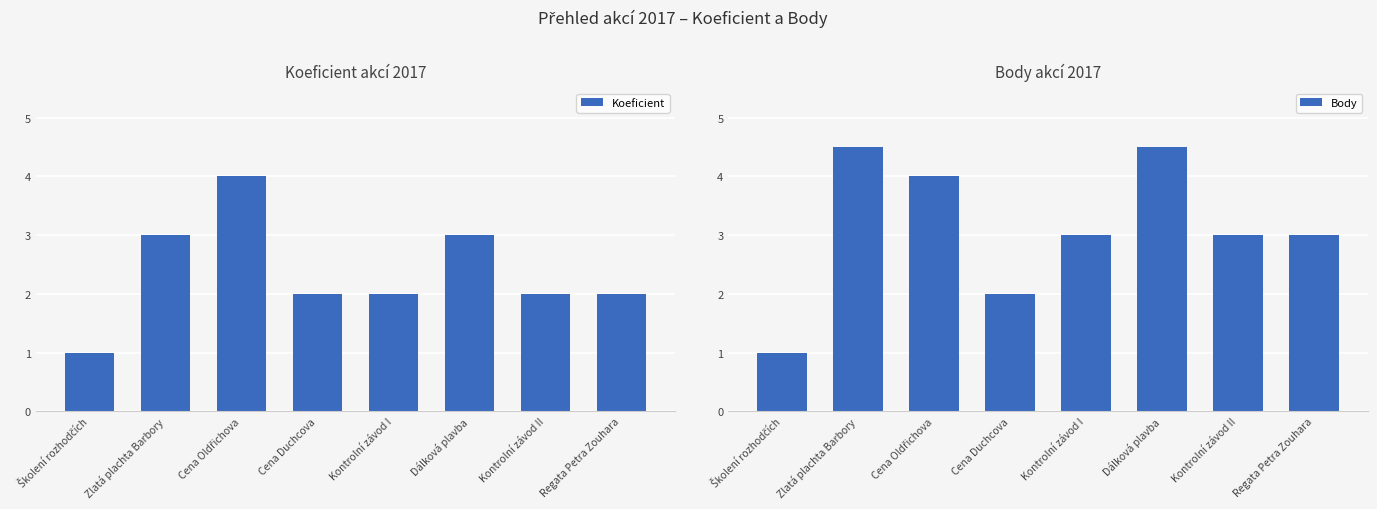

Reading left to right, list all the values displayed in this chart.

Koeficient: 1.0	3.0	4.0	2.0	2.0	3.0	2.0	2.0
Body: 1.0	4.5	4.0	2.0	3.0	4.5	3.0	3.0